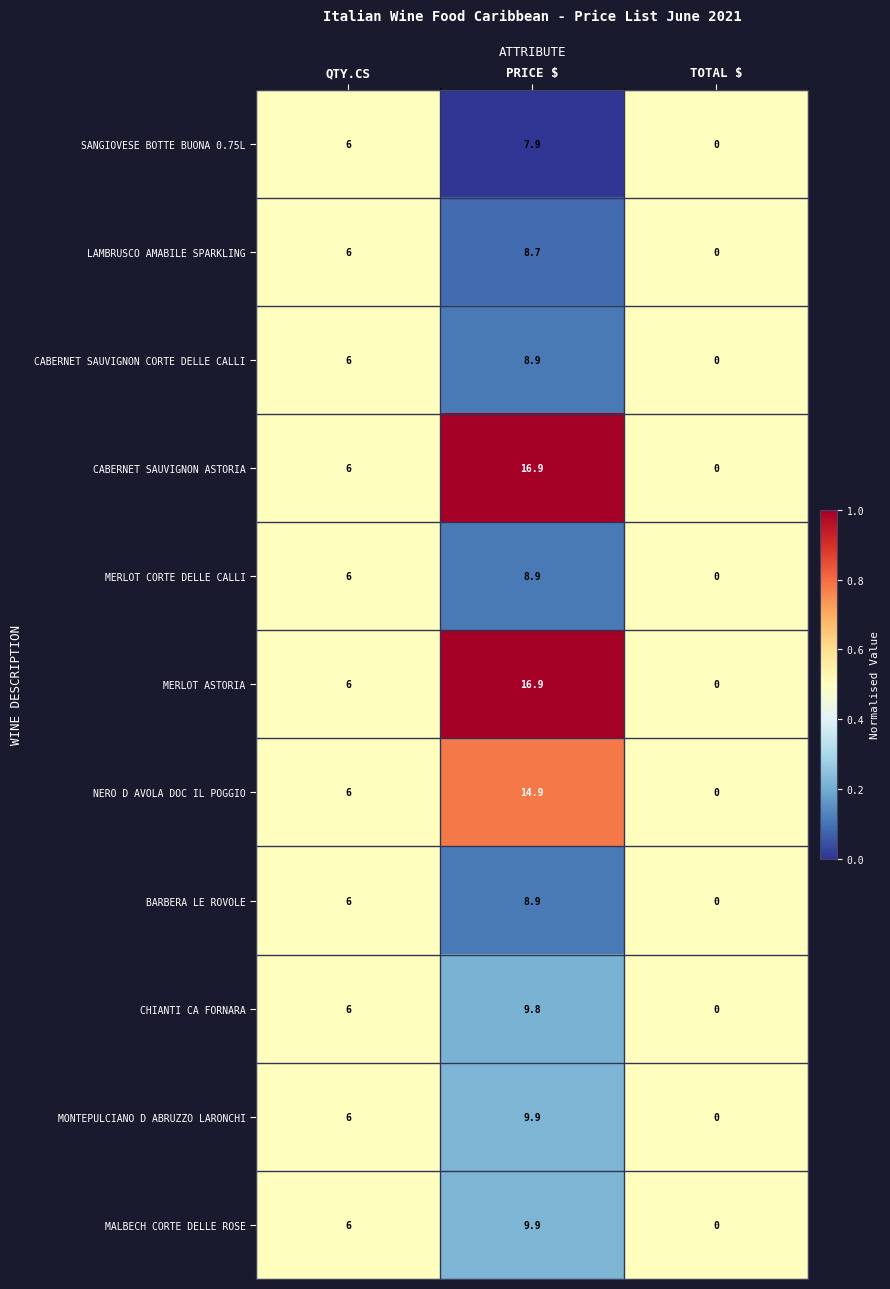

What is the total value across all series at QTY.CS?

66.0